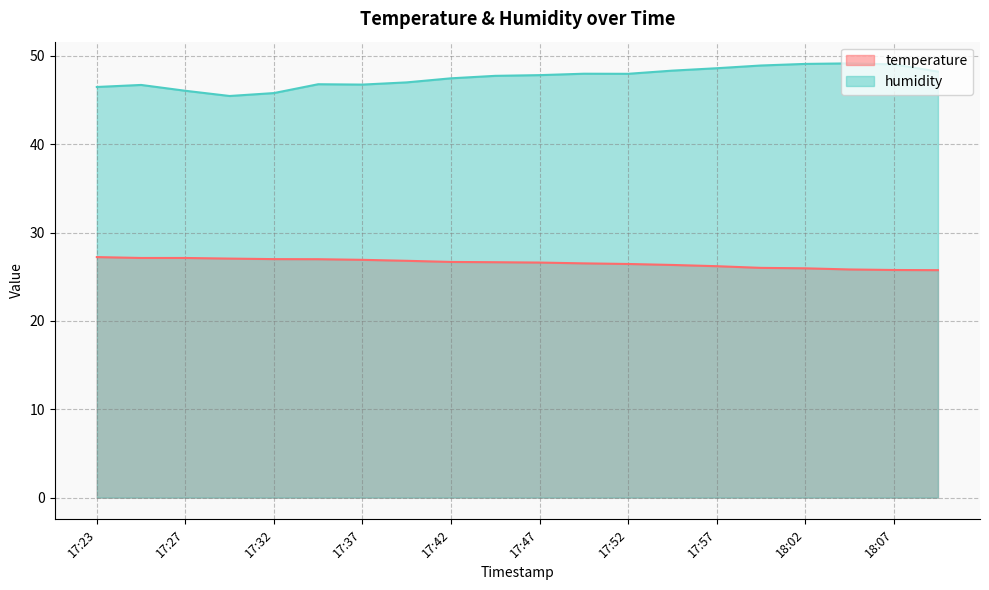

What position from the right is 17:59?

5